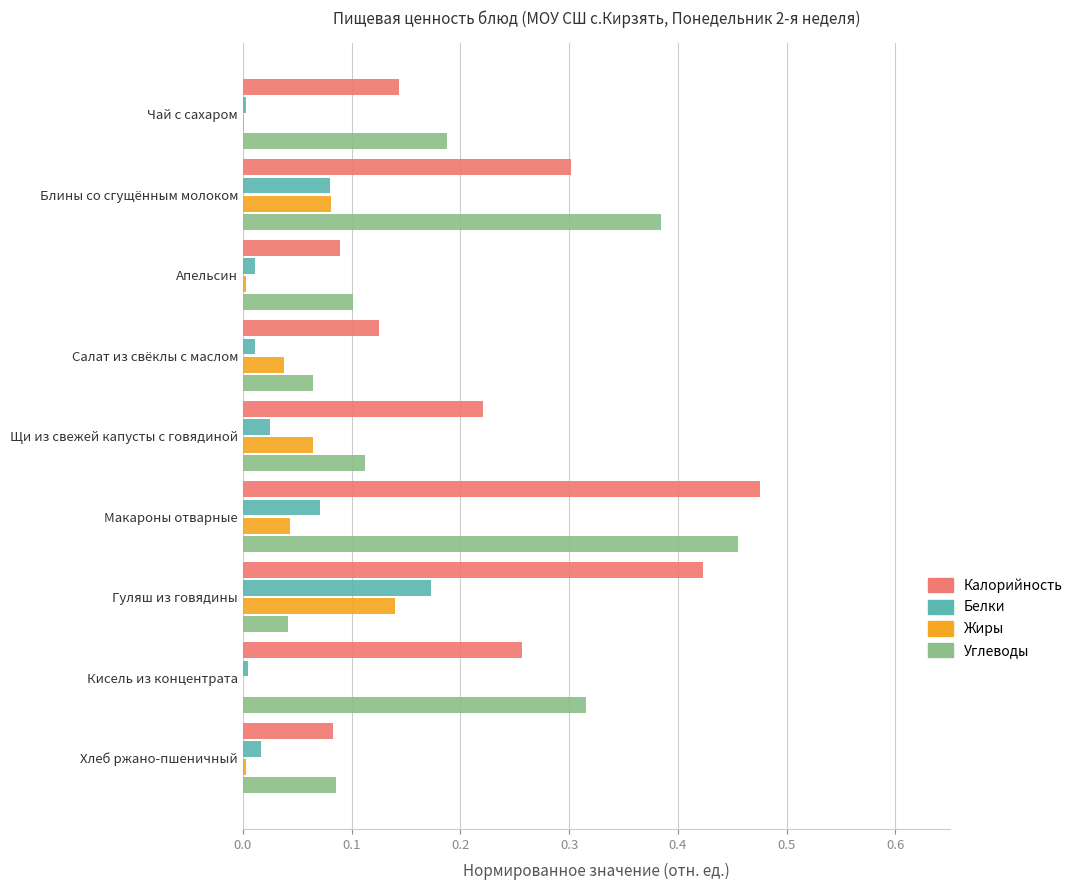

Is the value of Калорийность at Салат из свёклы с маслом greater than the value of Углеводы at Хлеб ржано-пшеничный?

Yes